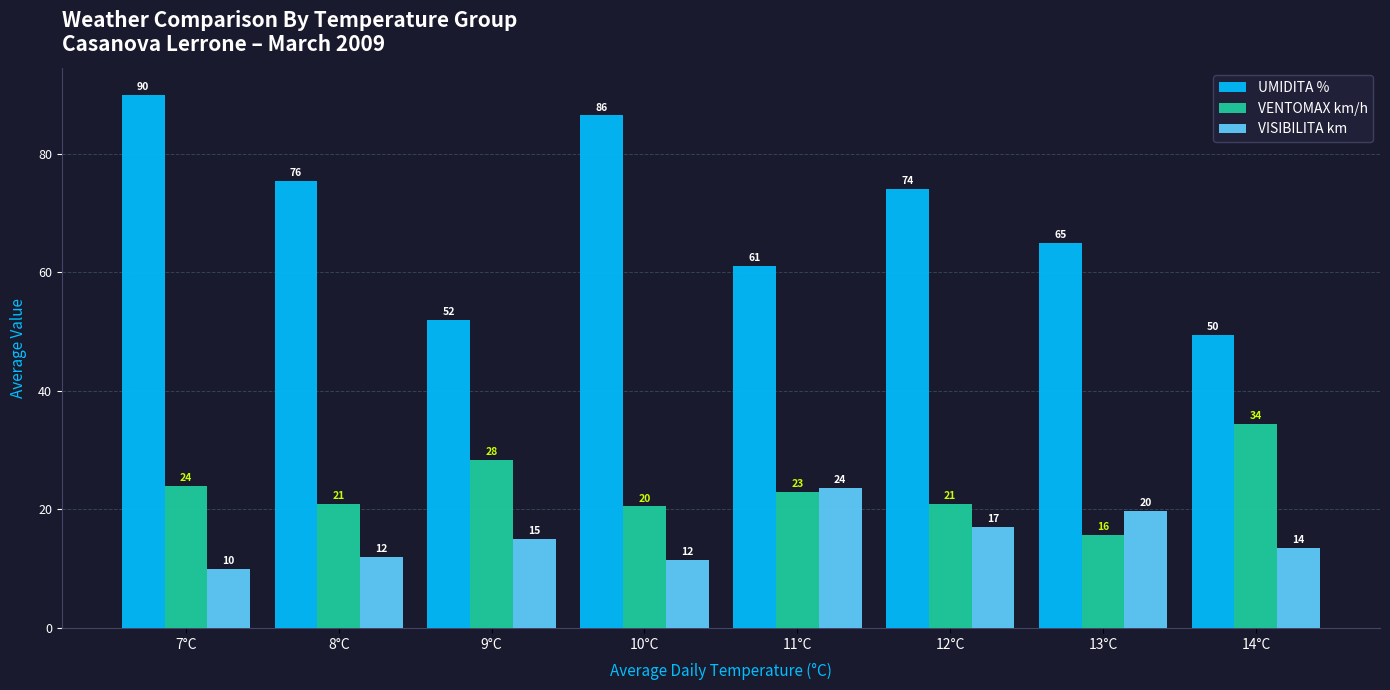

The UMIDITA % series shows 109.1 at 11°C. True or false?

False